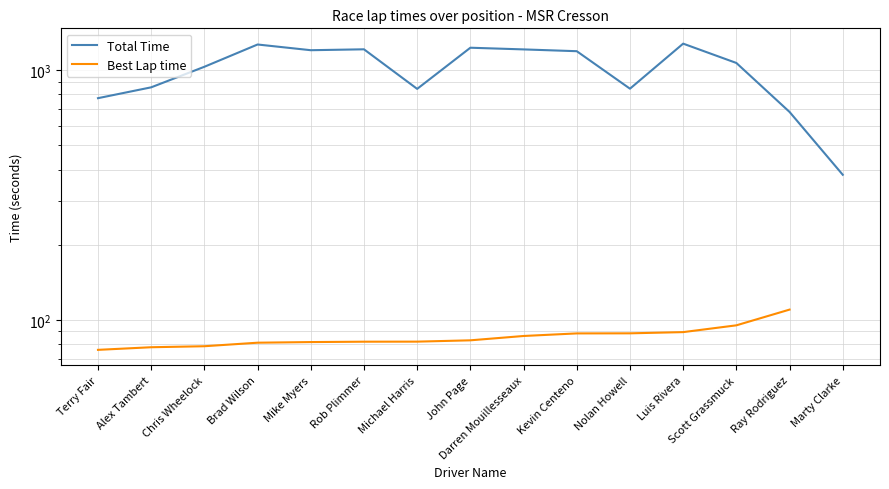

How many data points in Total Time are above 1068?

8